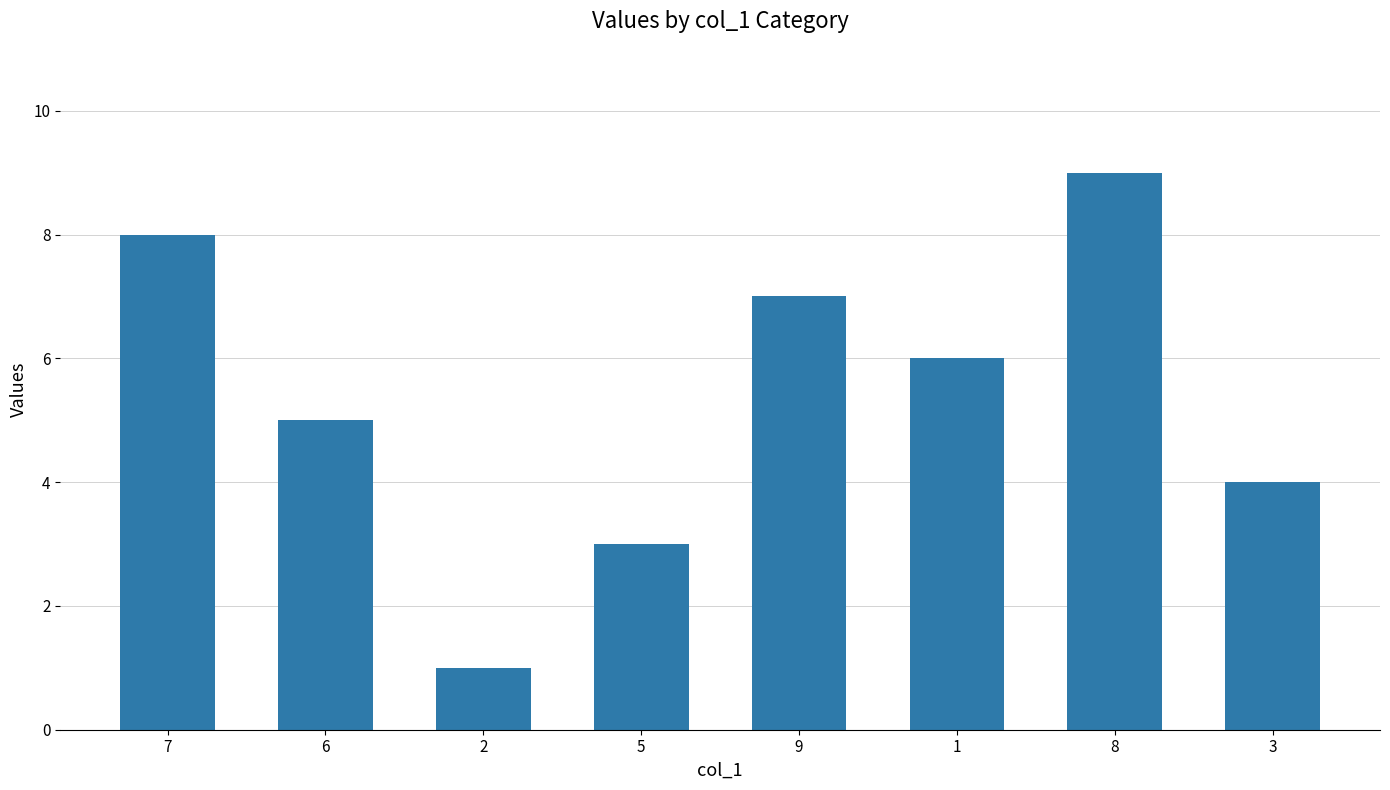

Reading left to right, transcribe all the data shown in this chart.

7=8	6=5	2=1	5=3	9=7	1=6	8=9	3=4